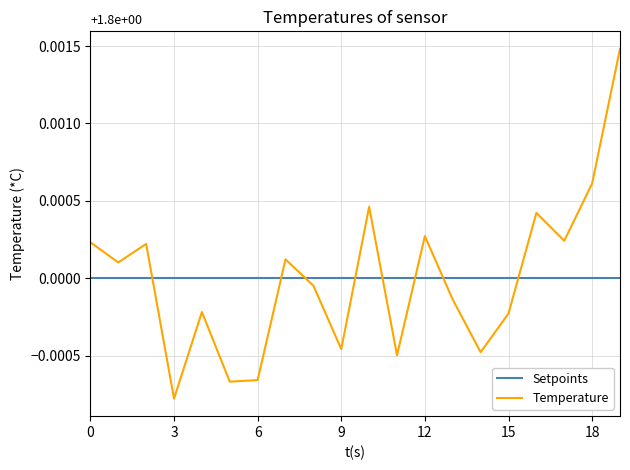

Is this an area chart (filled region under the line)?

No